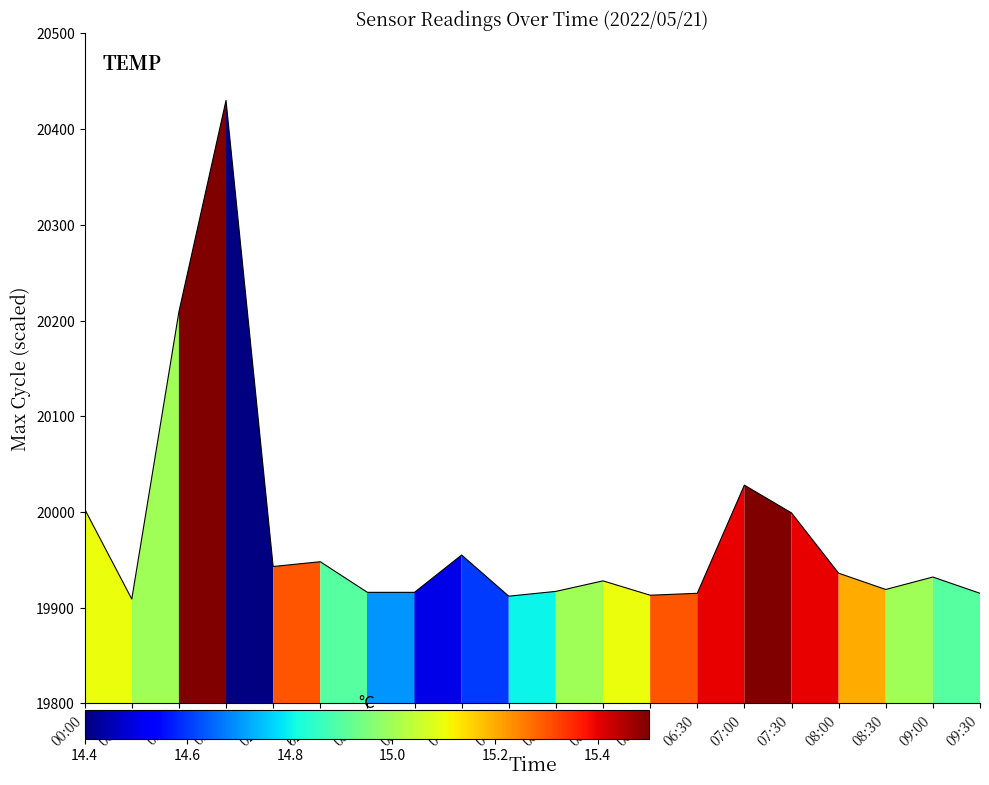

Count the number of data series in this chart.

1